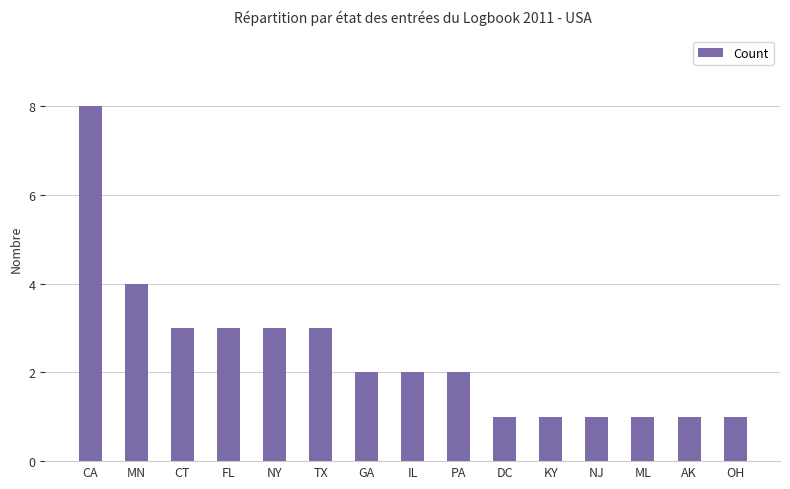

What is the value of the 3rd bar from the left?

3